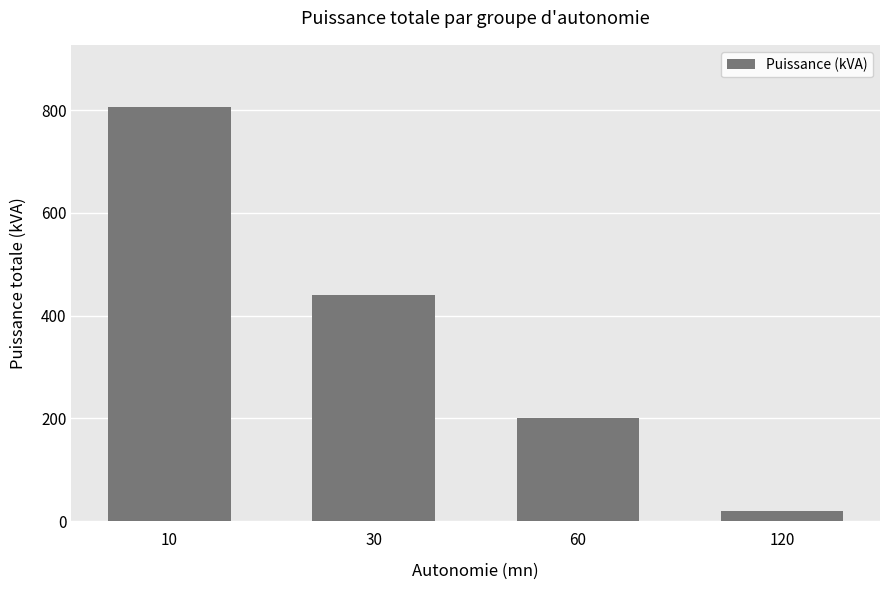

Count the values in the range 200 to 806.

3